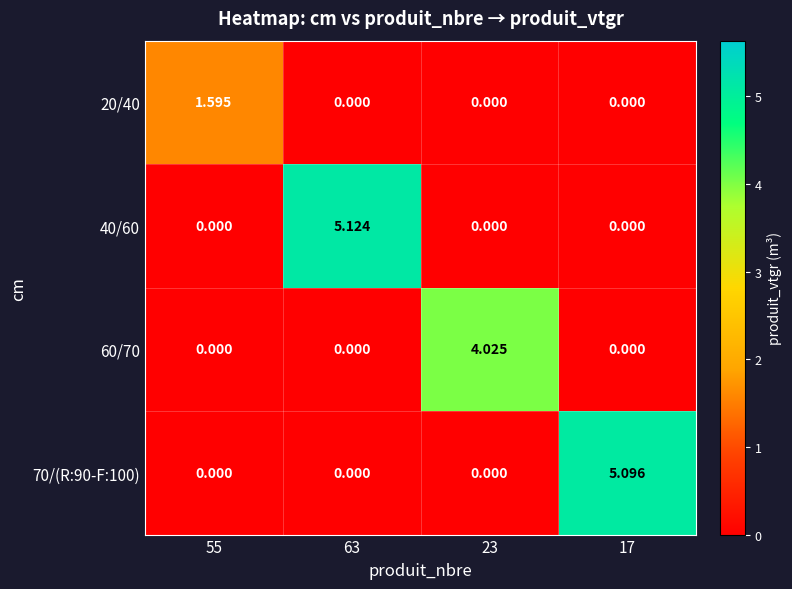

Is the value of 40/60 at 63 greater than the value of 20/40 at 17?

Yes